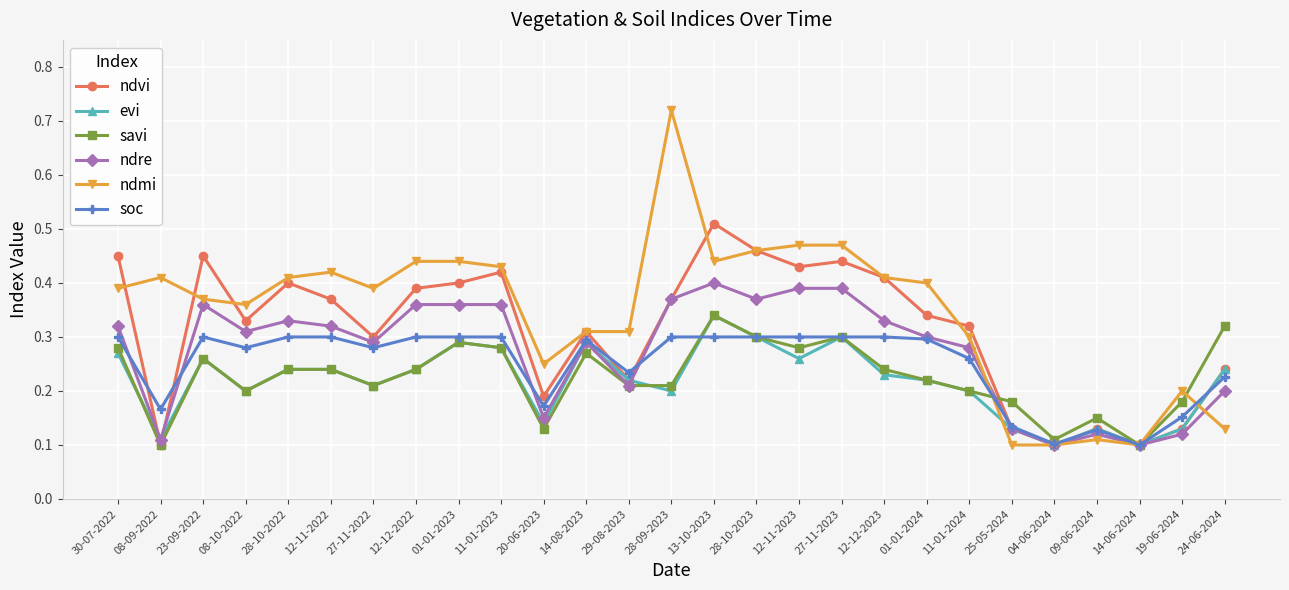

At which category does the chart reach its peak across all series?

28-09-2023